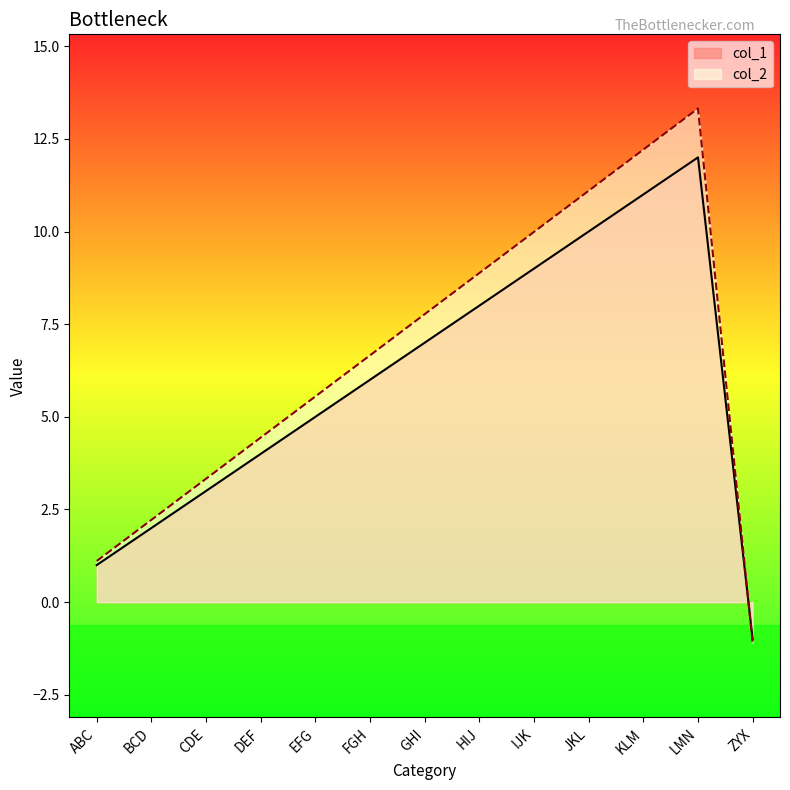

Is it true that col_2 equals 4.6 at GHI?

False